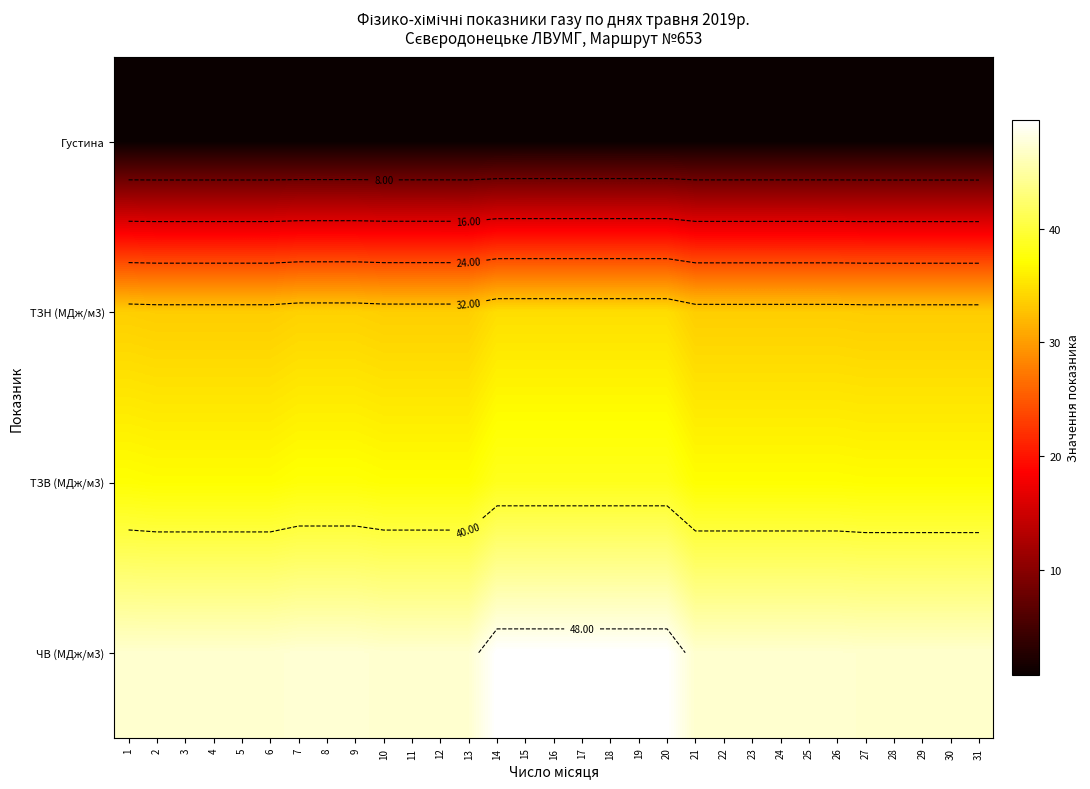

At which label does ТЗН (MДж/м3) reach its minimum?

27